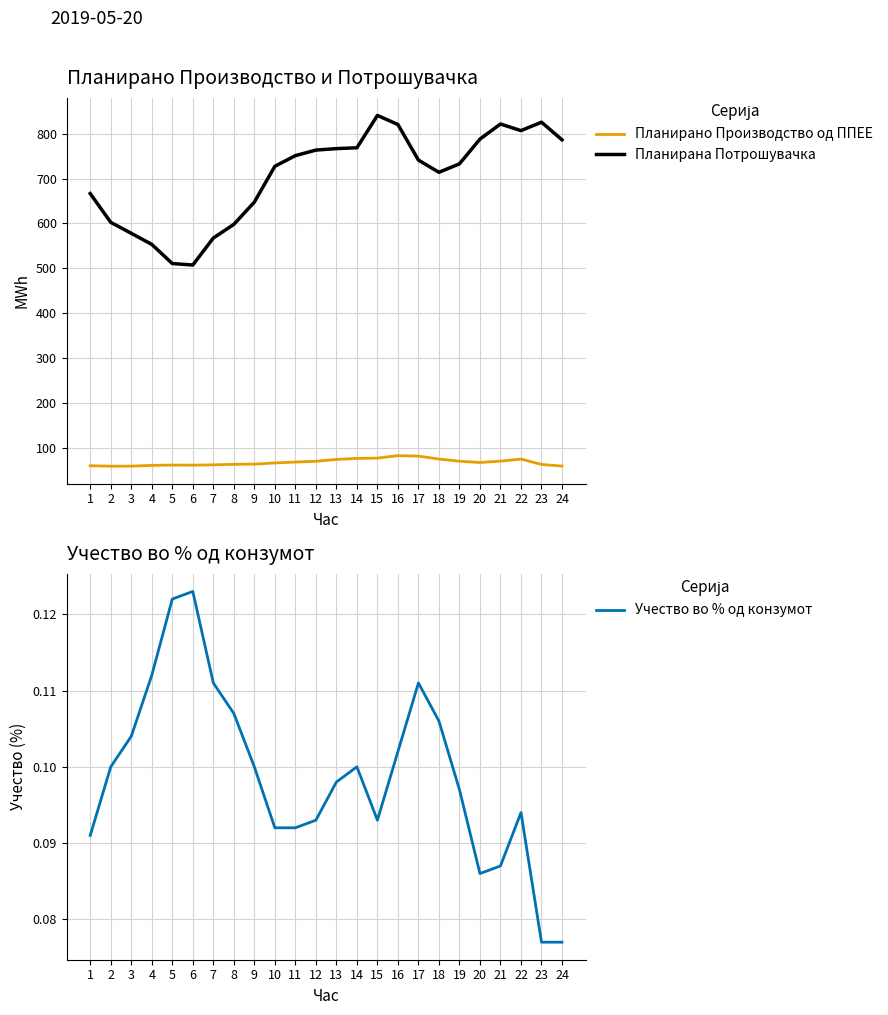

In Планирано Производство од ППЕЕ, how many points are higher than both neighbors (excluding endpoints)?

3